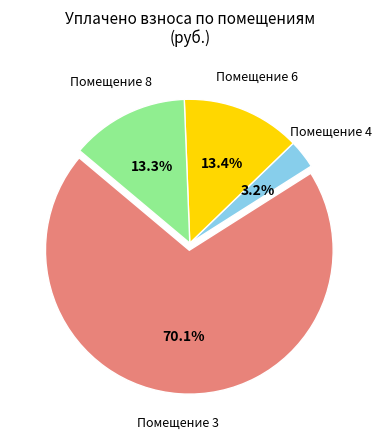

Count the number of slices in the pie.

4